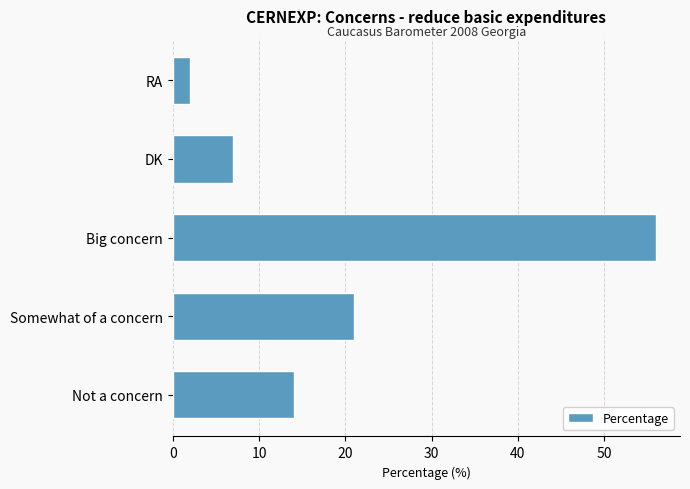

What is the smallest value displayed?

2